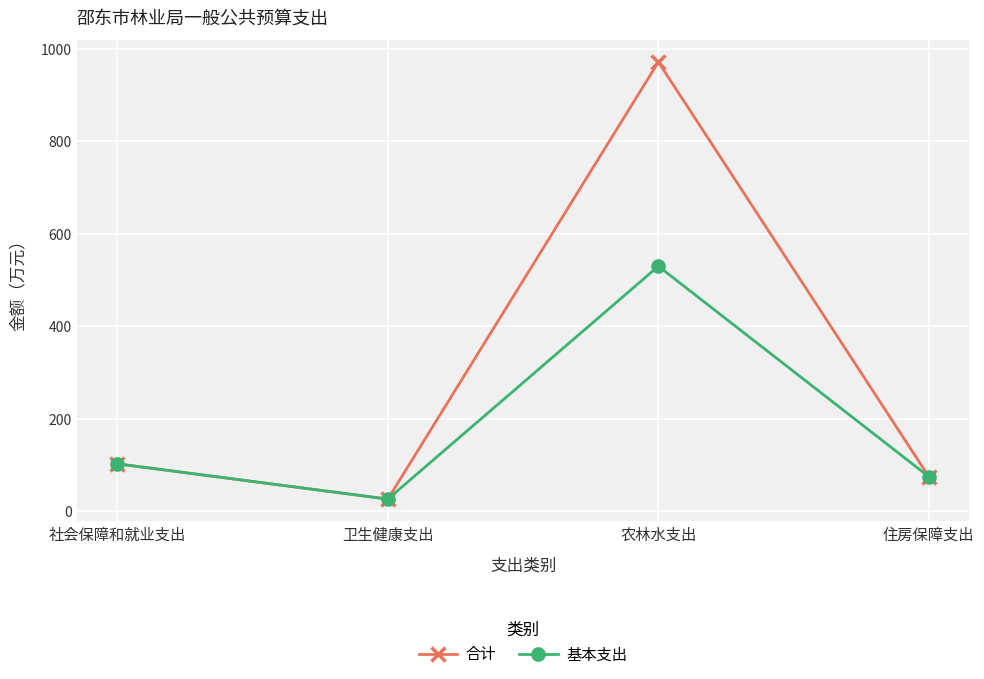

What is the minimum value shown in the chart?

26.2